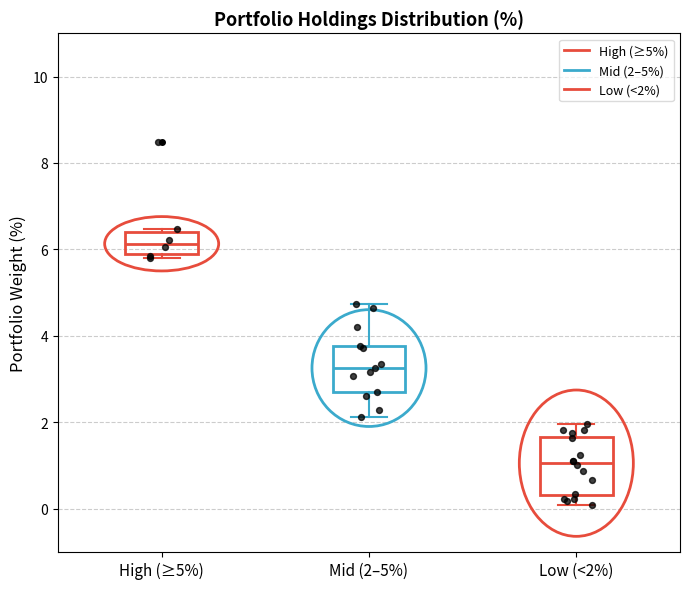

Which box's median line is the highest?

High (≥5%)